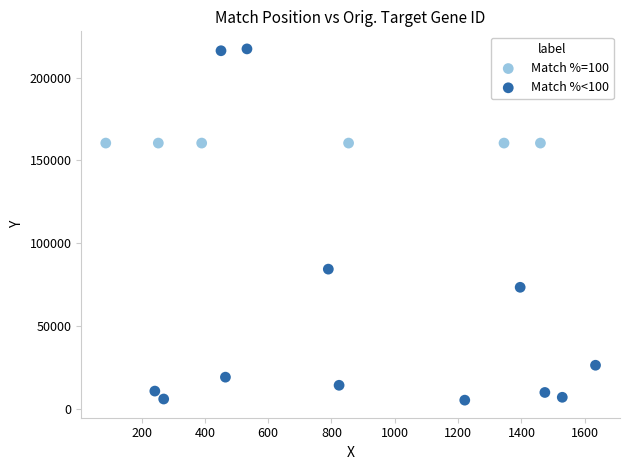

Which series reaches the minimum Y coordinate?

Match %<100